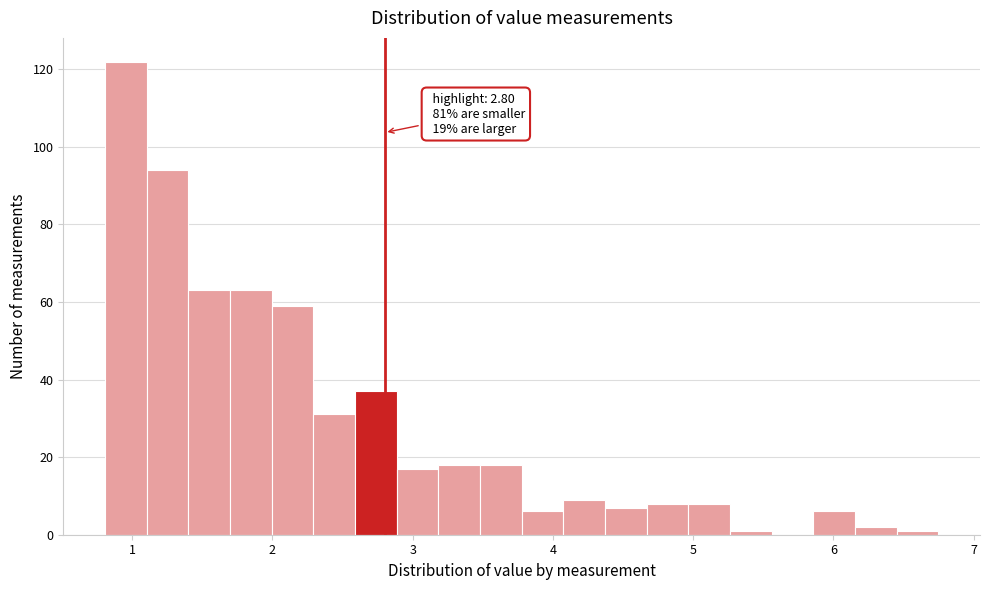

Read against the x-axis, roughly where is the centre of the tallest bar?

1.0